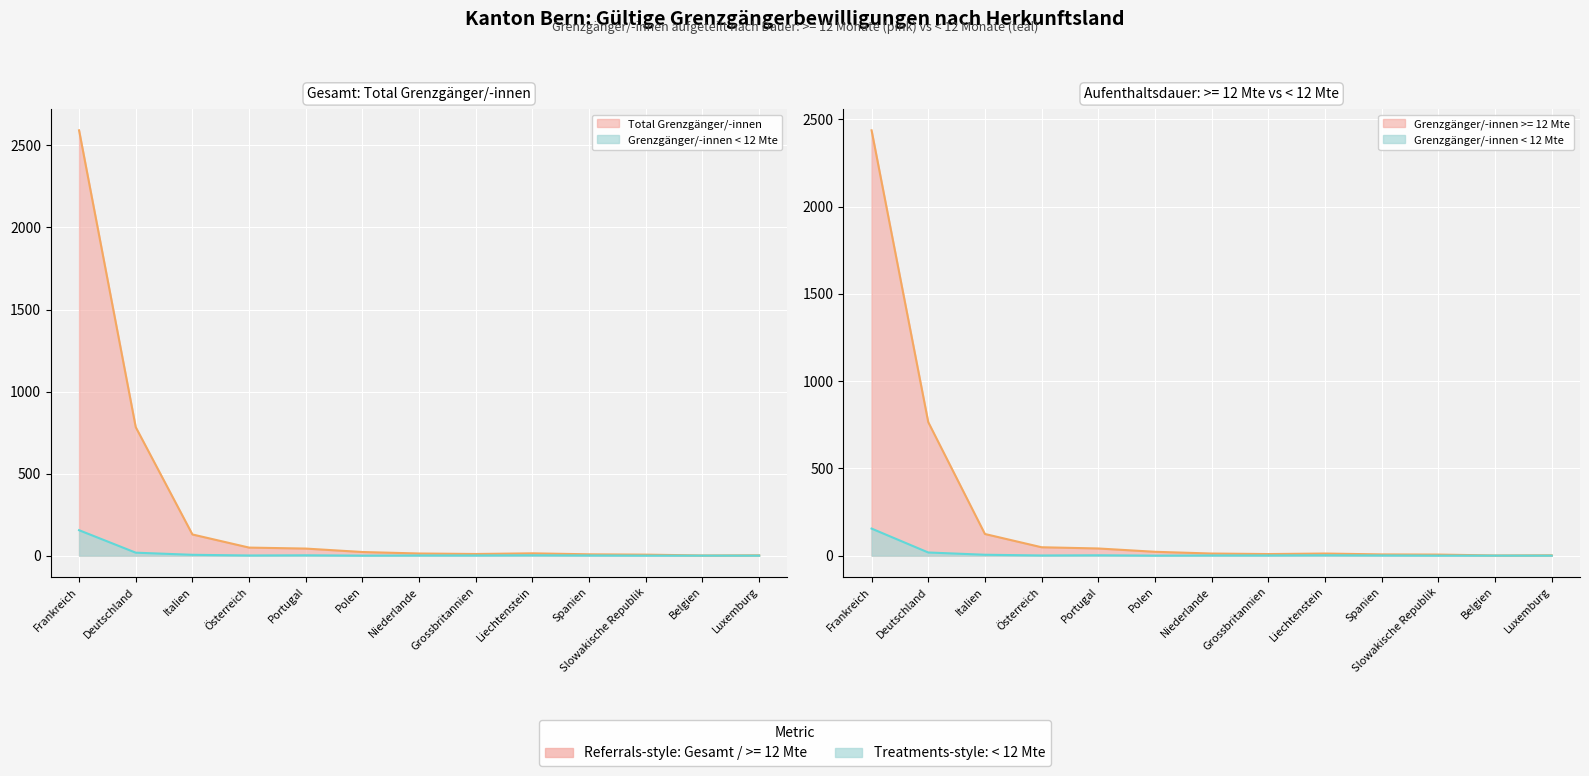

What is the total value across all series at Niederlande?

27